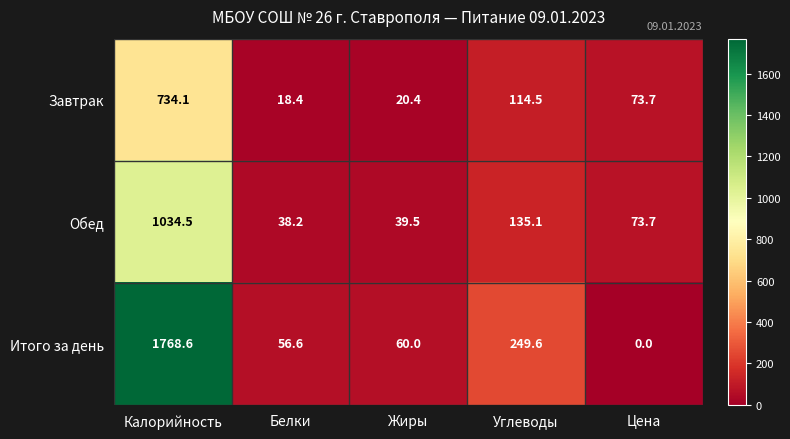

At Углеводы, list the series in order from largest to smallest.

Итого за день, Обед, Завтрак